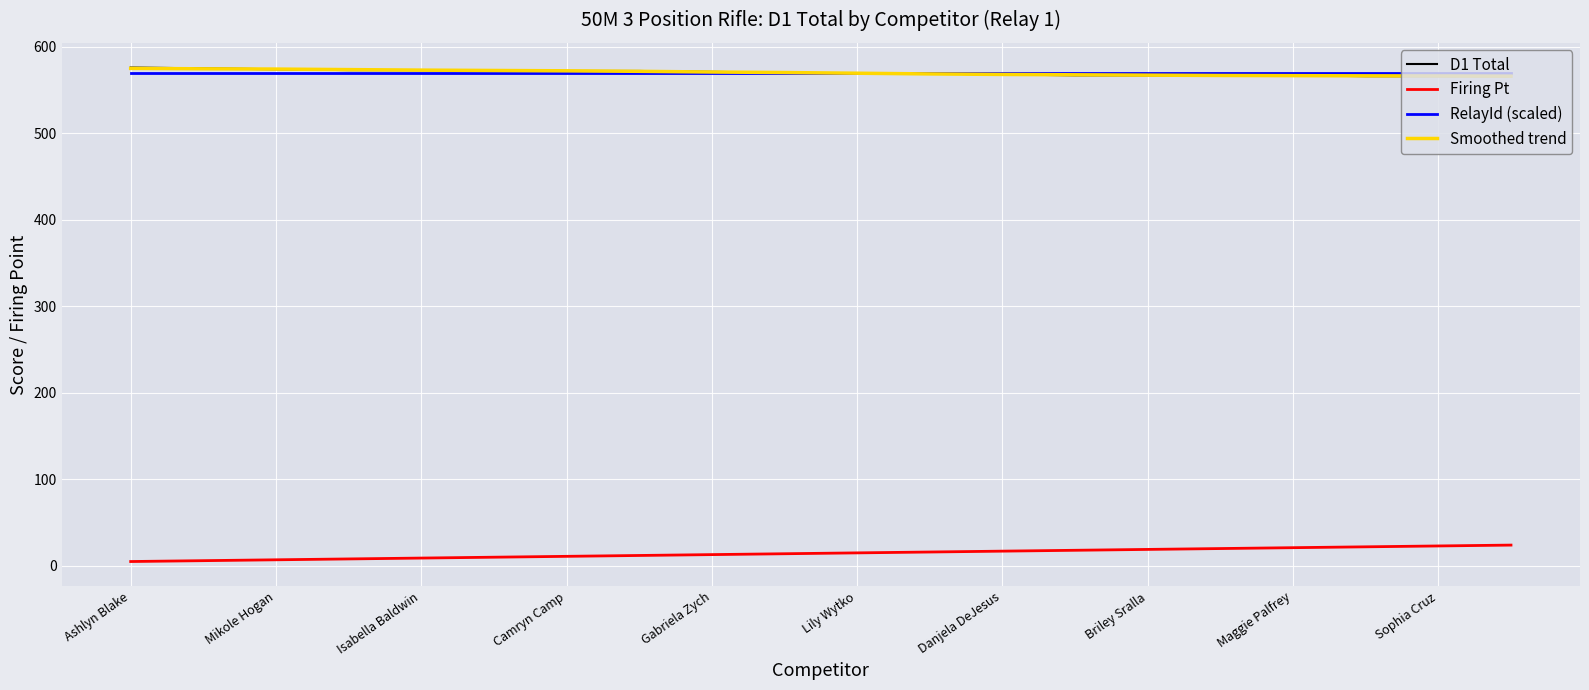

What is the highest value of the Firing Pt series?

24.0